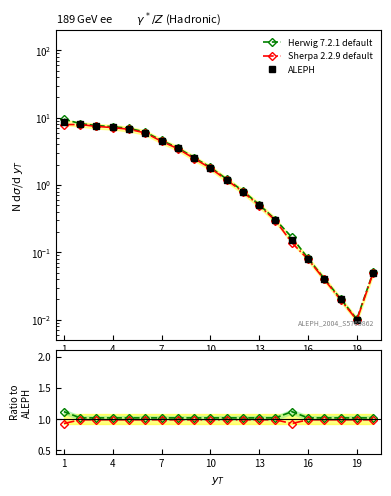

True or false: Sherpa 2.2.9 default has a value of 1.0 at 16.

True